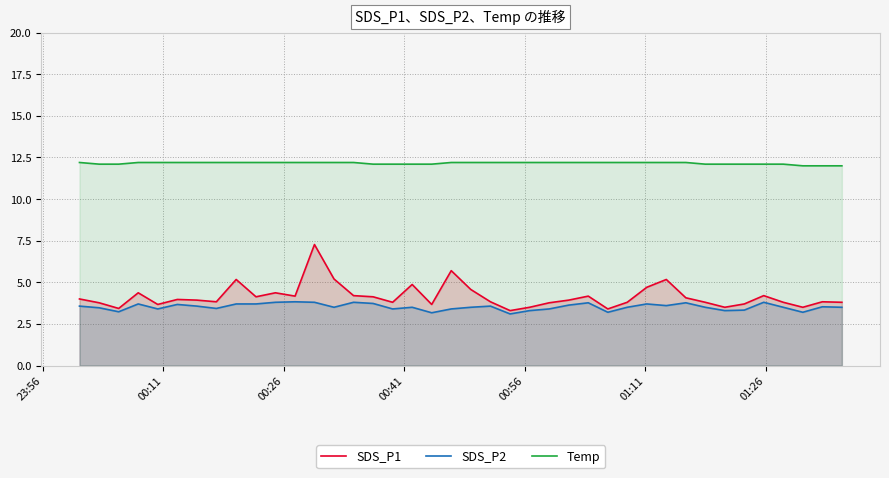

True or false: SDS_P2 and SDS_P1 intersect in this chart.

False